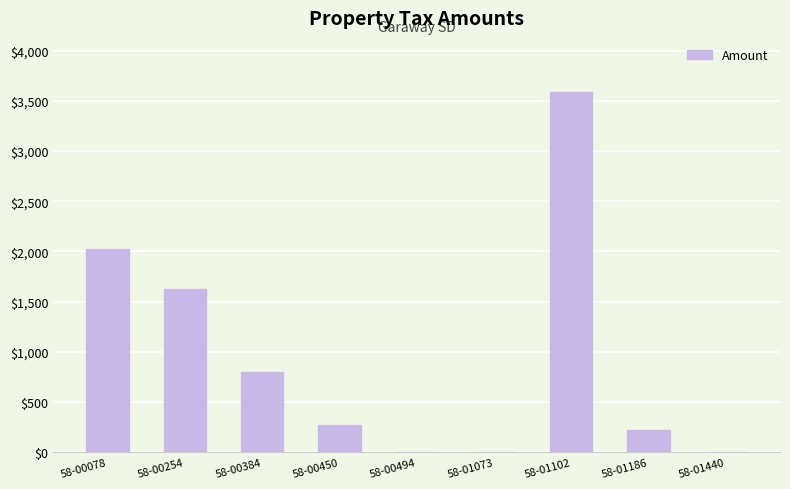

What is the change in value from 58-00254 to 58-00384?

-826.0